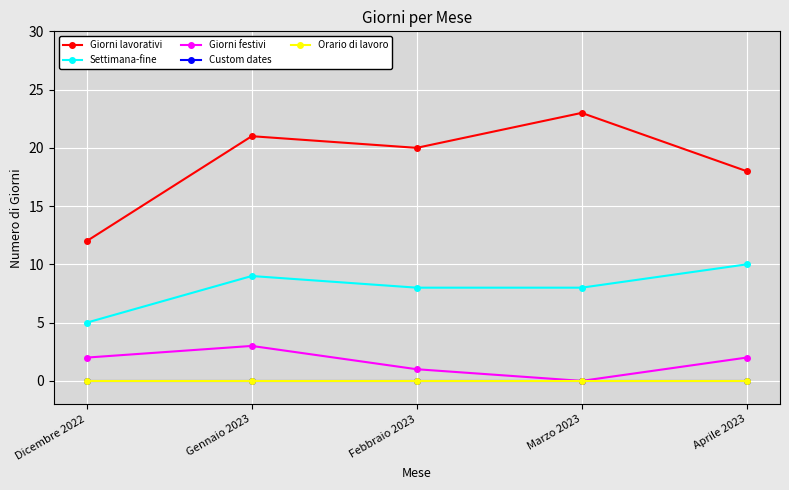

Reading left to right, extract all data points from this chart.

Giorni lavorativi: 12	21	20	23	18
Settimana-fine: 5	9	8	8	10
Giorni festivi: 2	3	1	0	2
Custom dates: 0	0	0	0	0
Orario di lavoro: 0	0	0	0	0